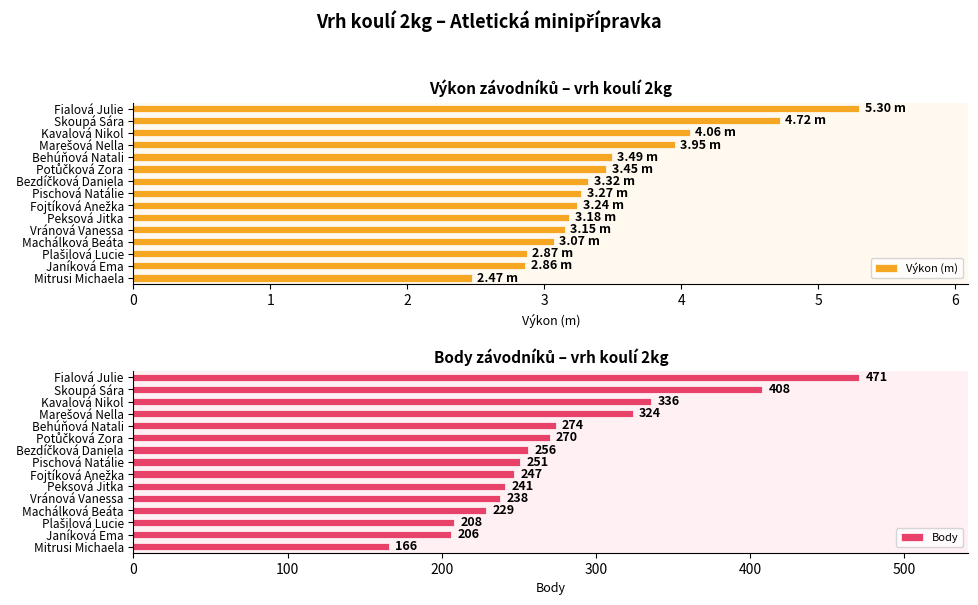

What is the value of the Výkon (m) bar at the 7th from the left?

3.3